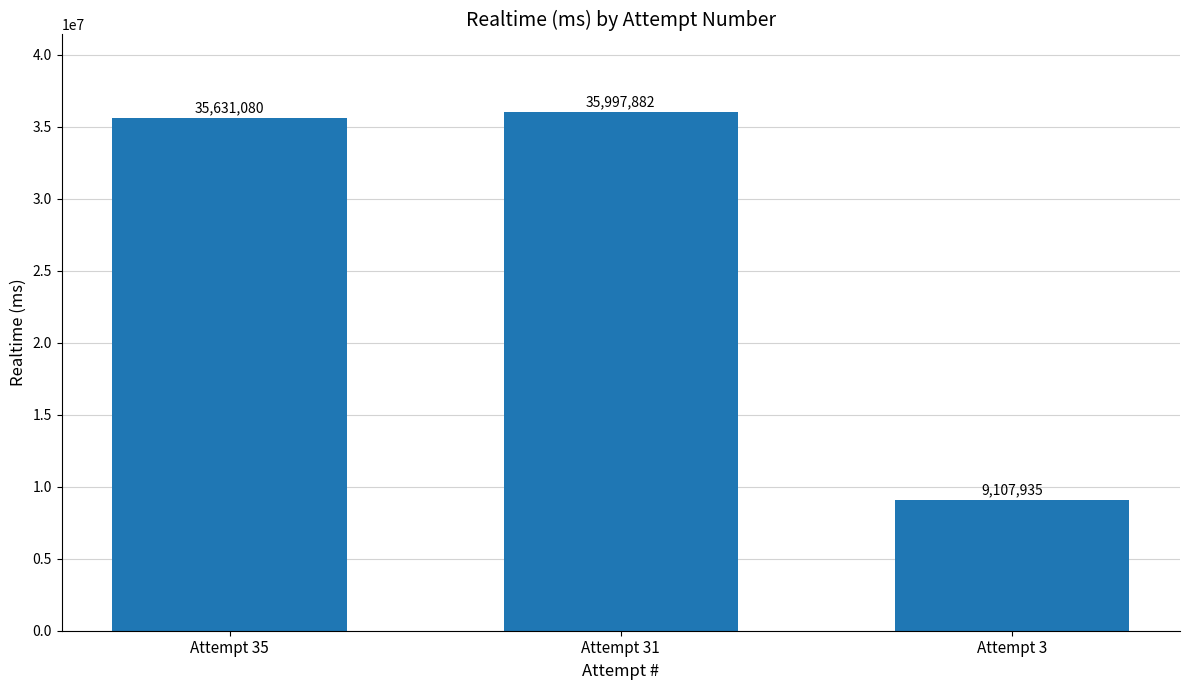

At which label is the value closest to 22552908?

Attempt 35